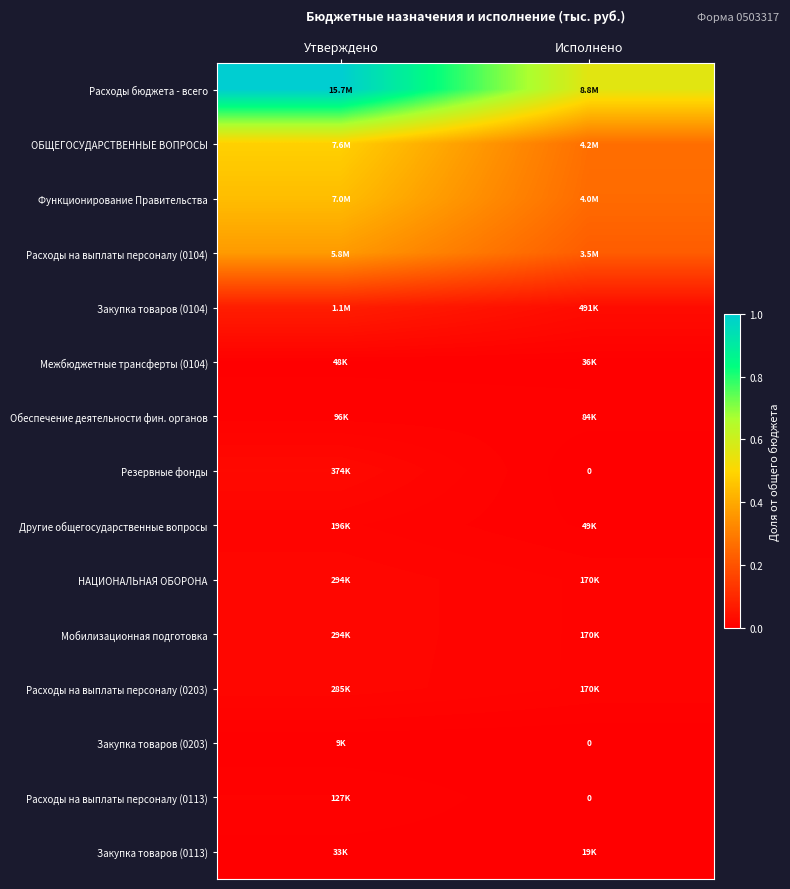

Which series has the widest spread of values?

Расходы бюджета - всего